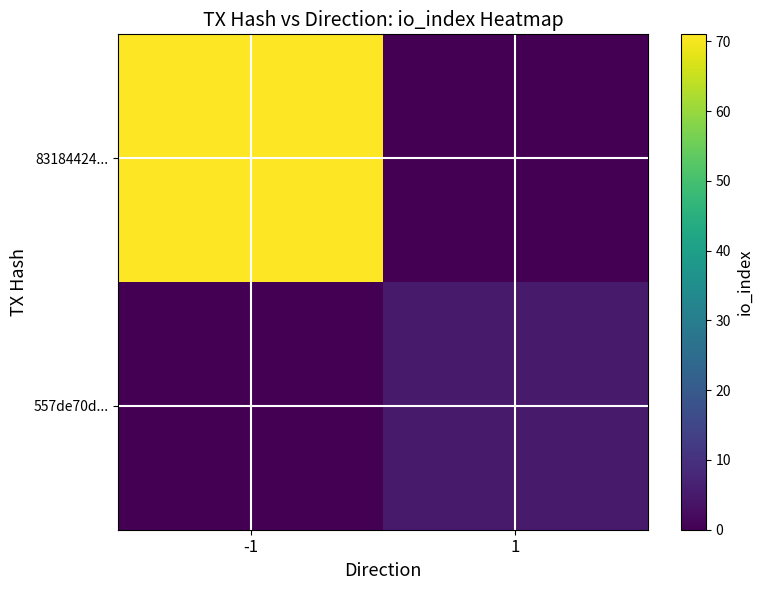

Reading right to left, transcribe all the data shown in this chart.

83184424...: 1=0	-1=71
557de70d...: 1=5	-1=0